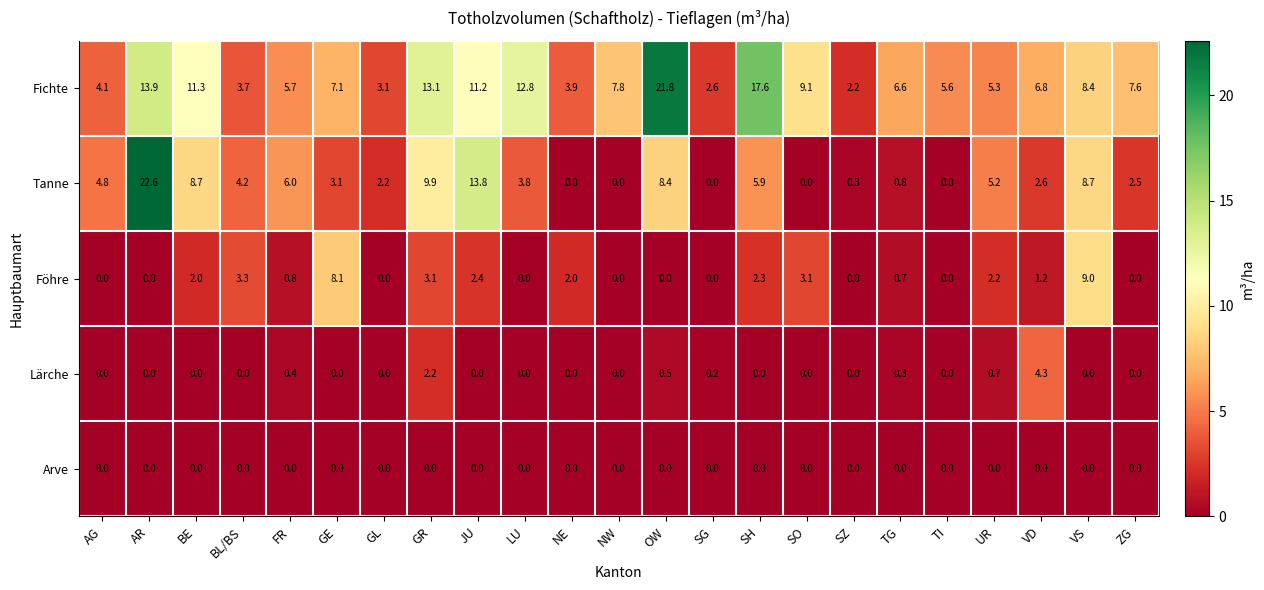

The Fichte series shows 21.8 at OW. True or false?

True